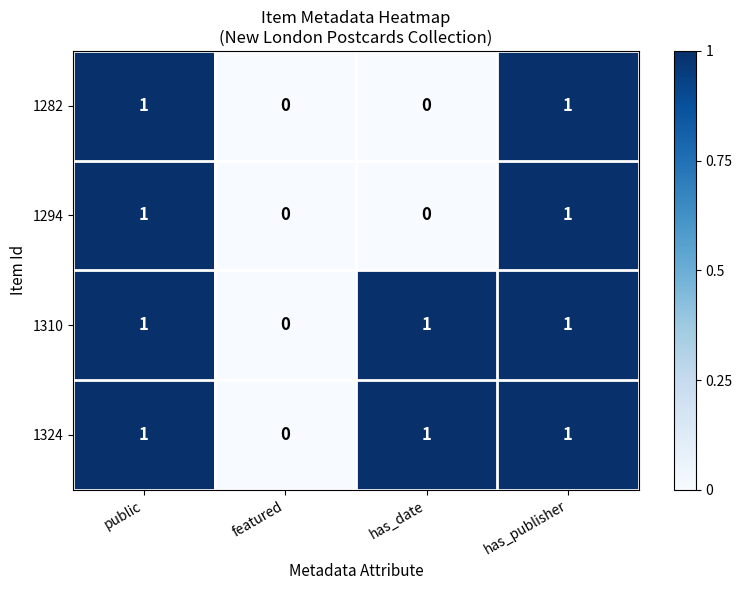

At which label does 1310 reach its minimum?

featured